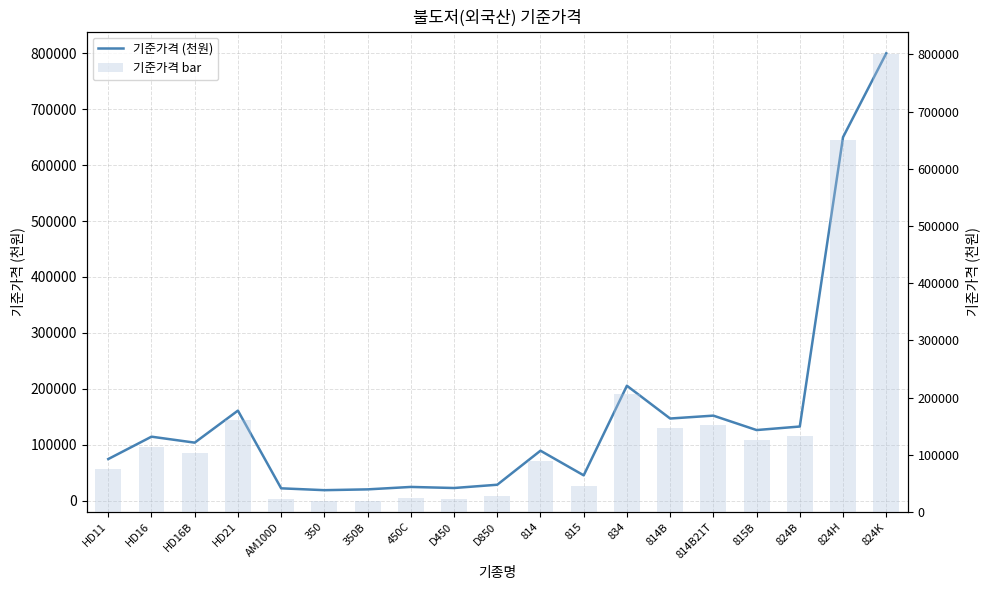

What is the total value across all series at 814B?

293668